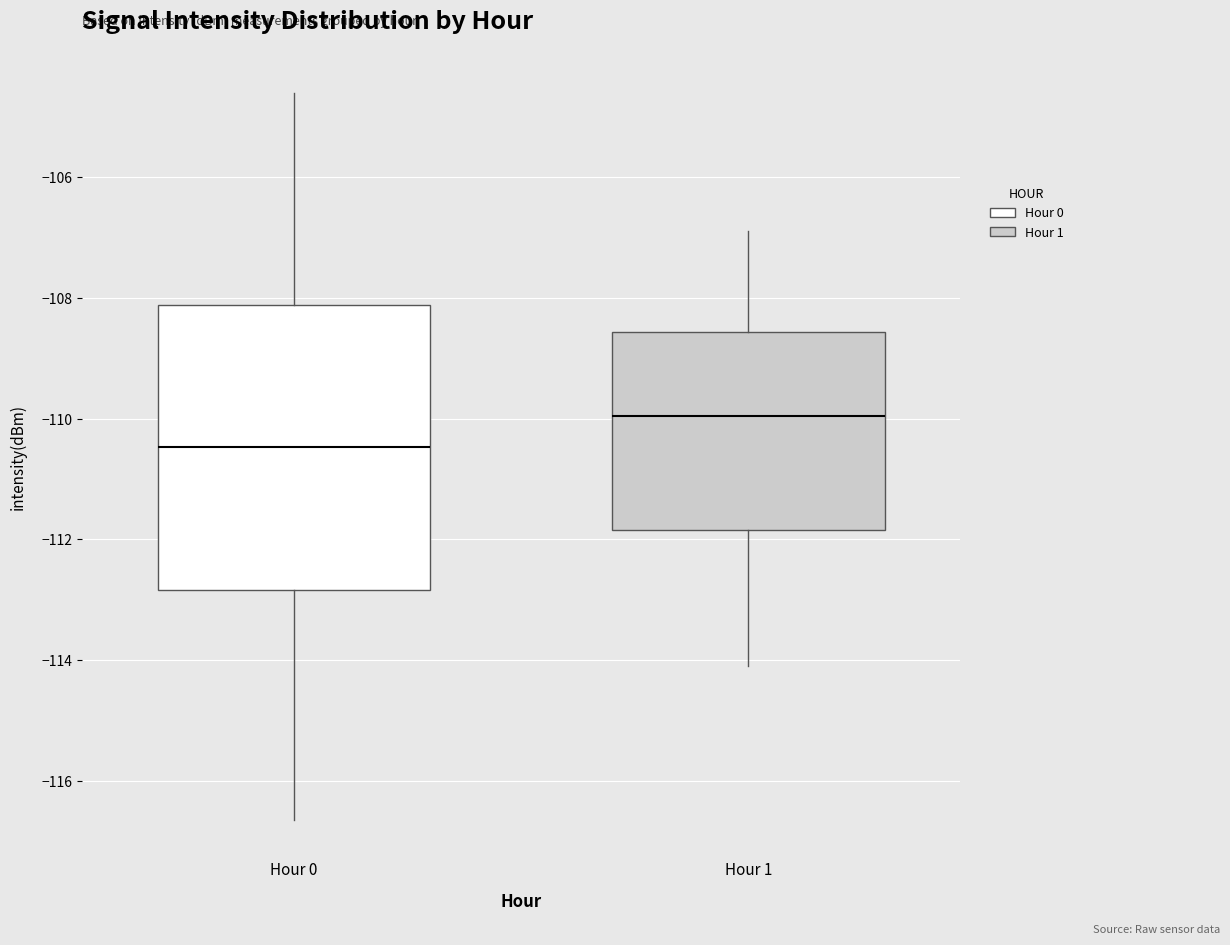

Which box has the lowest median line?

Hour 0